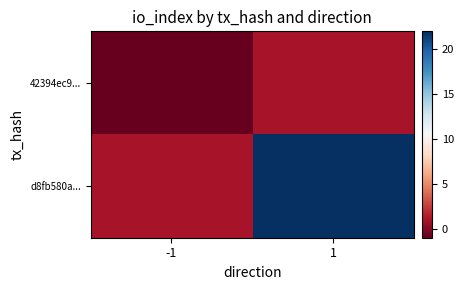

Reading left to right, what are all the values shown in this chart?

42394ec9...: -1=-1	1=1
d8fb580a...: -1=1	1=22